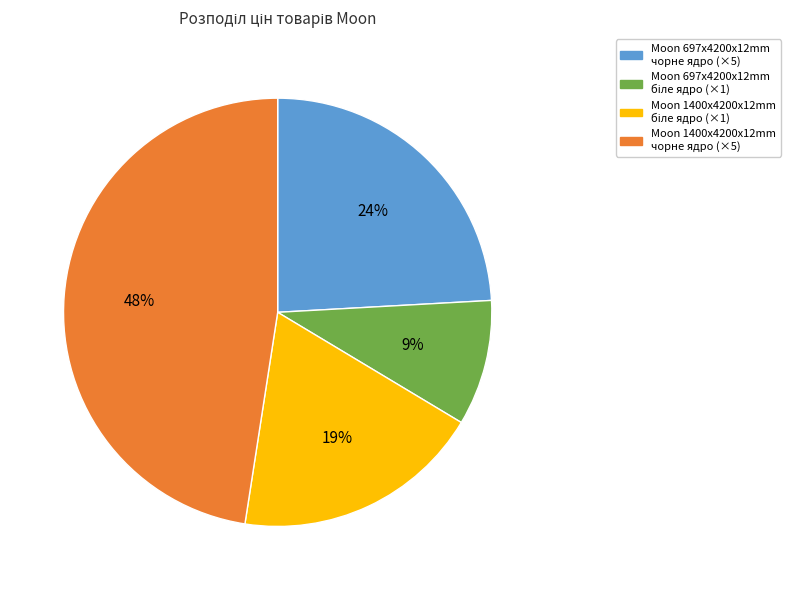

Does any single category account for the majority?

No